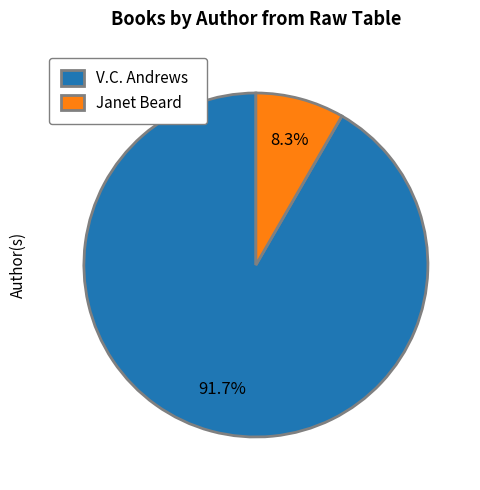

To the nearest percent, what is the average slice percentage?

50%